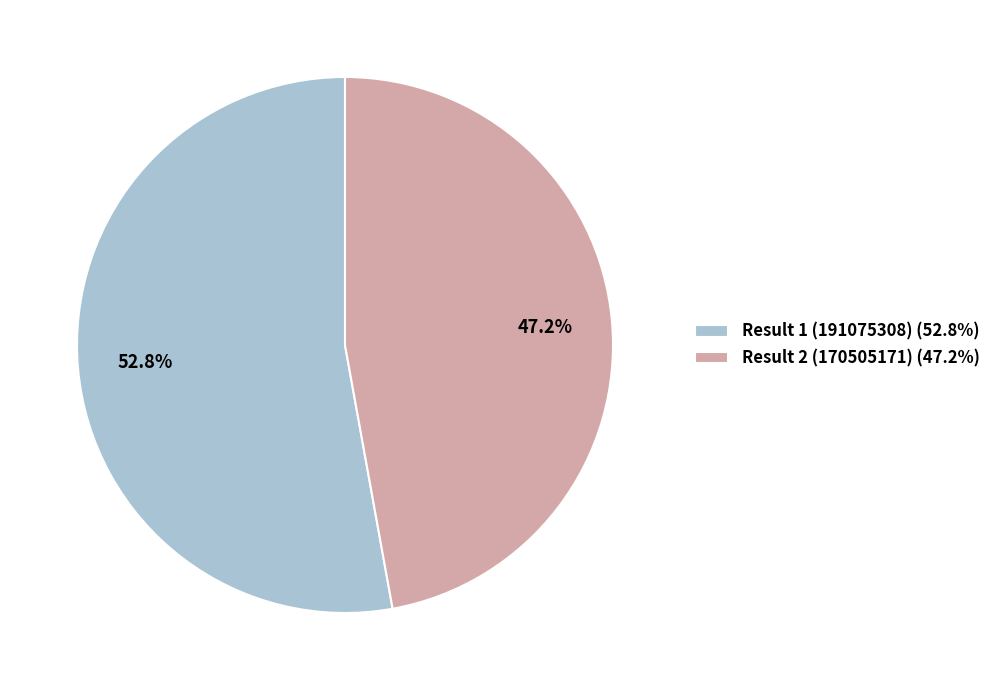

Is there any slice that represents more than half of the pie?

Yes